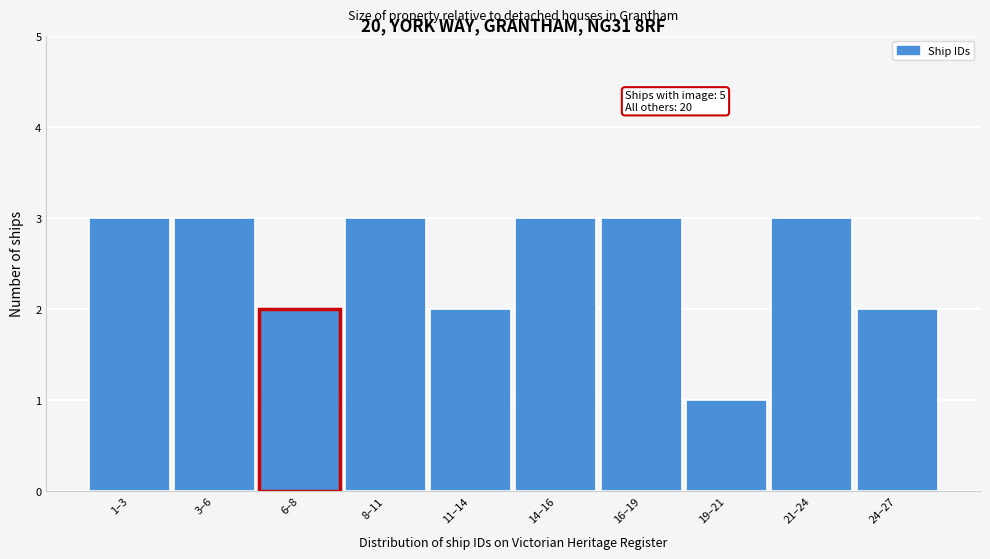

Reading left to right, what are all the values shown in this chart?

3	3	2	3	2	3	3	1	3	2